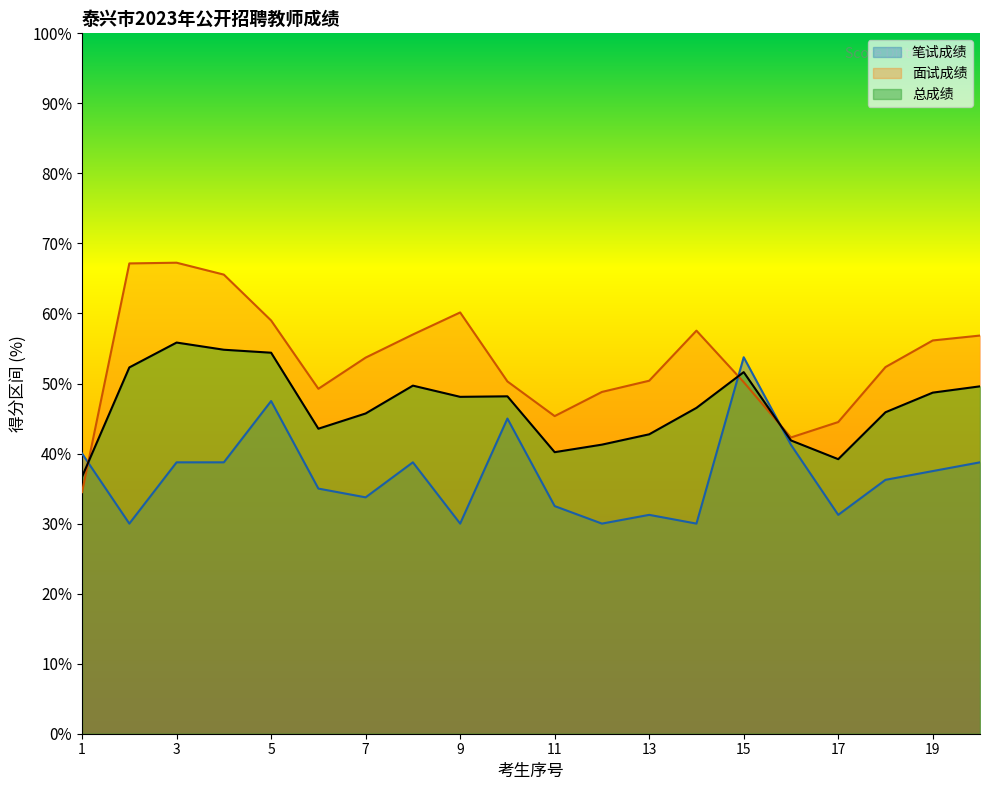

Reading left to right, extract all data points from this chart.

笔试成绩: 1=40.0	2=30.0	3=38.8	4=38.8	5=47.5	6=35.0	7=33.8	8=38.8	9=30.0	10=45.0	11=32.5	12=30.0	13=31.2	14=30.0	15=53.8	16=41.2	17=31.2	18=36.2	19=37.5	20=38.8
面试成绩: 1=34.5	2=67.2	3=67.3	4=65.5	5=59.0	6=49.3	7=53.7	8=57.0	9=60.2	10=50.3	11=45.4	12=48.8	13=50.4	14=57.5	15=50.2	16=42.3	17=44.5	18=52.3	19=56.1	20=56.8
总成绩: 1=36.7	2=52.3	3=55.9	4=54.8	5=54.4	6=43.6	7=45.7	8=49.7	9=48.1	10=48.2	11=40.2	12=41.3	13=42.7	14=46.5	15=51.6	16=41.9	17=39.2	18=45.9	19=48.7	20=49.6